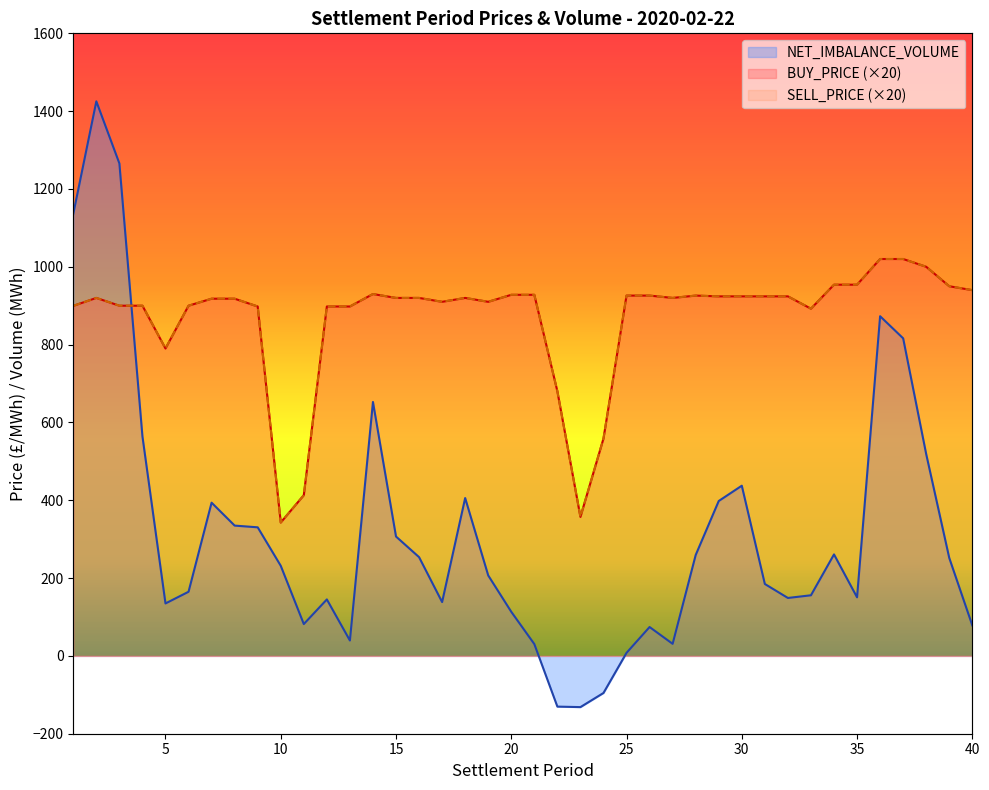

What is the total value across all series at 5?

1714.8